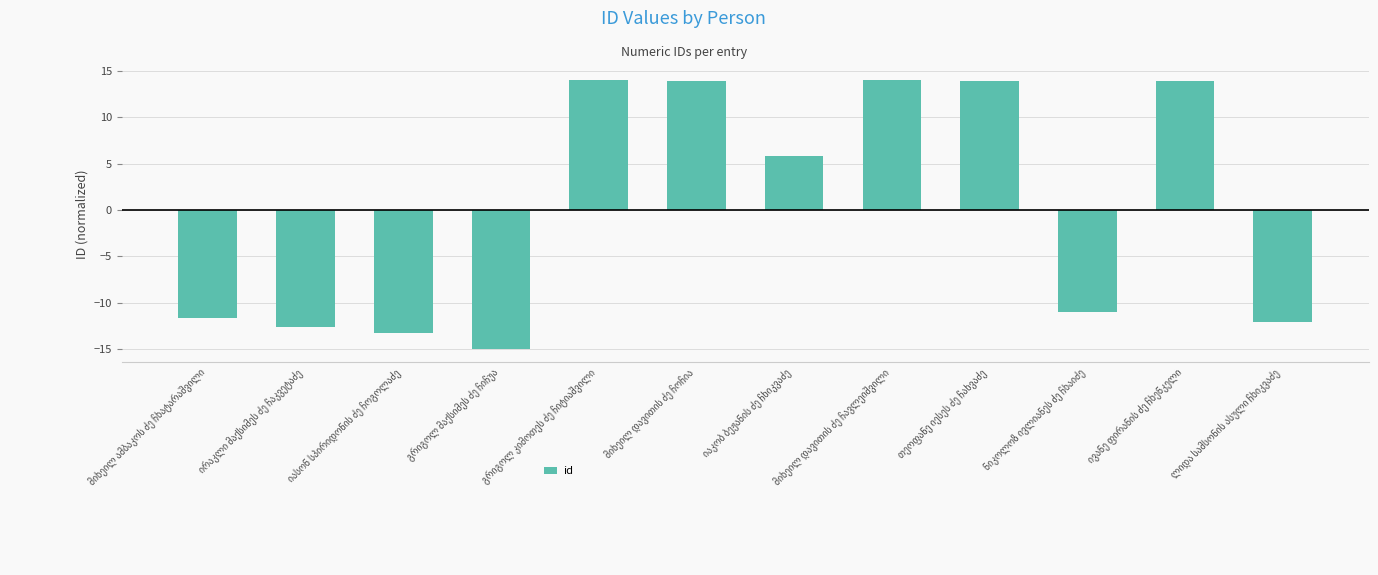

What is the value of the 4th bar from the left?

-15.0